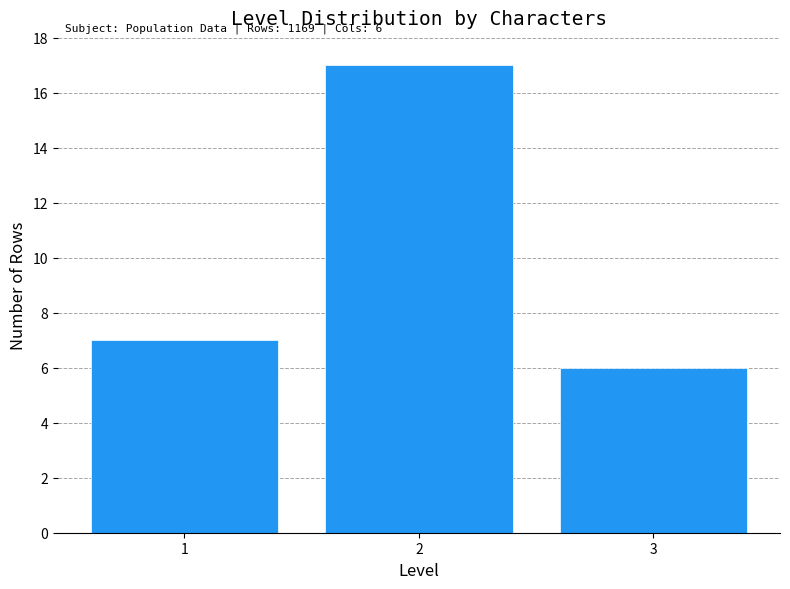

Reading right to left, what are all the values shown in this chart?

3=6	2=17	1=7